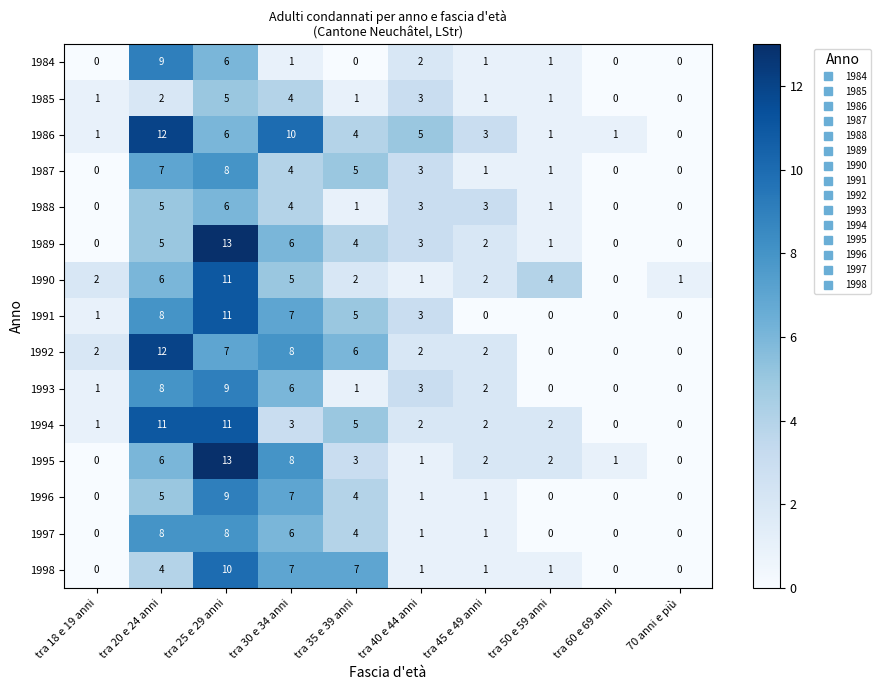

At which category is the sum across all series the highest?

tra 25 e 29 anni